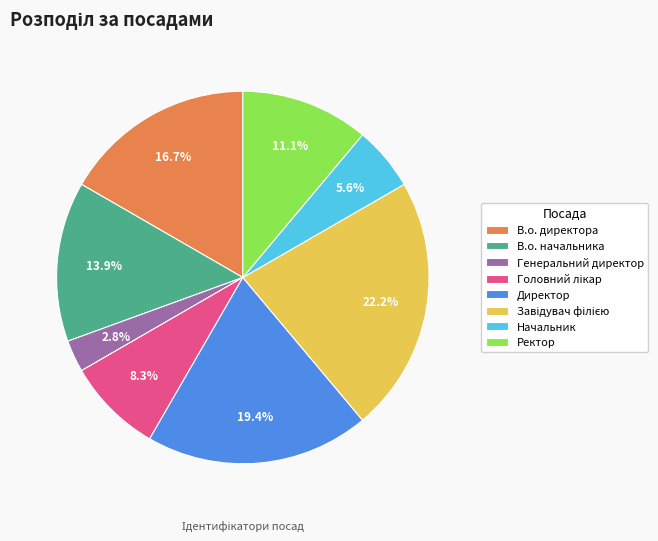

How many segments does this pie chart have?

8